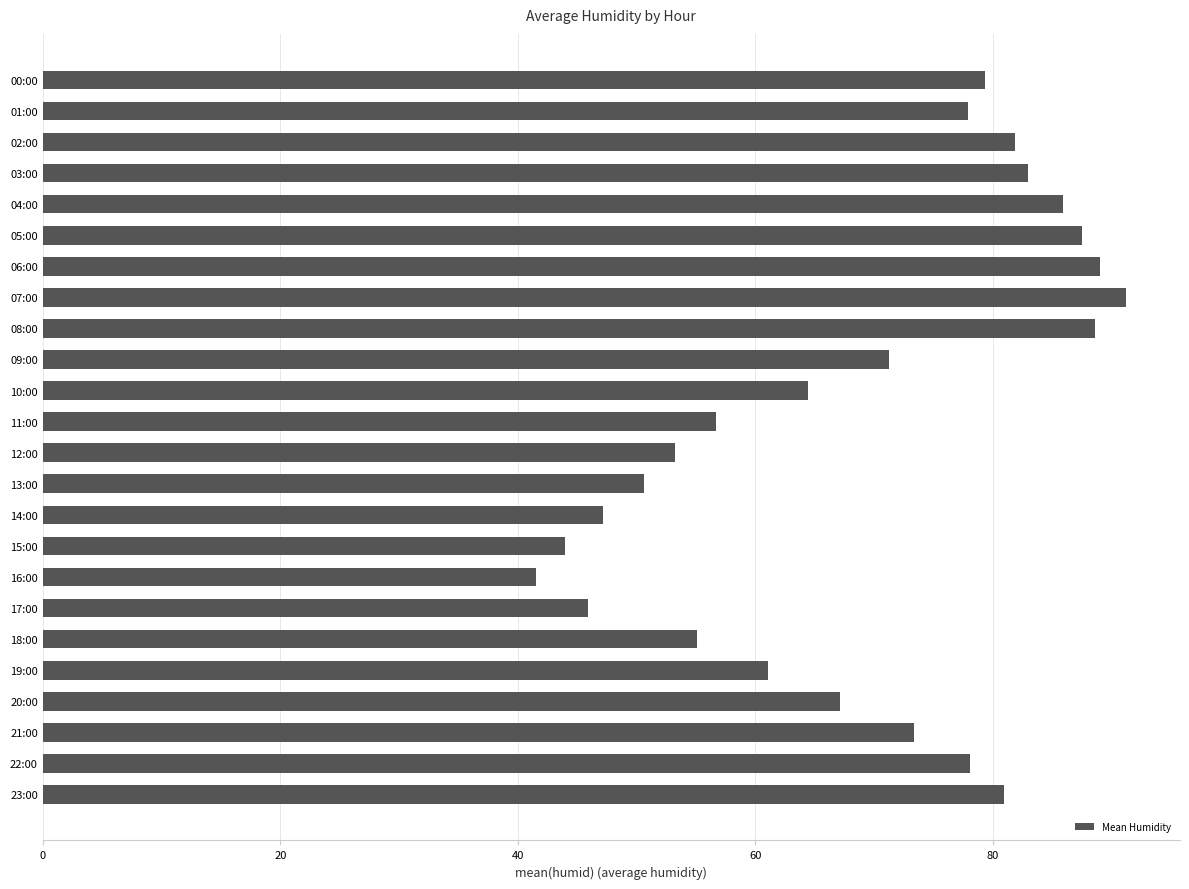

Between 18:00 and 23:00, which is larger?

23:00